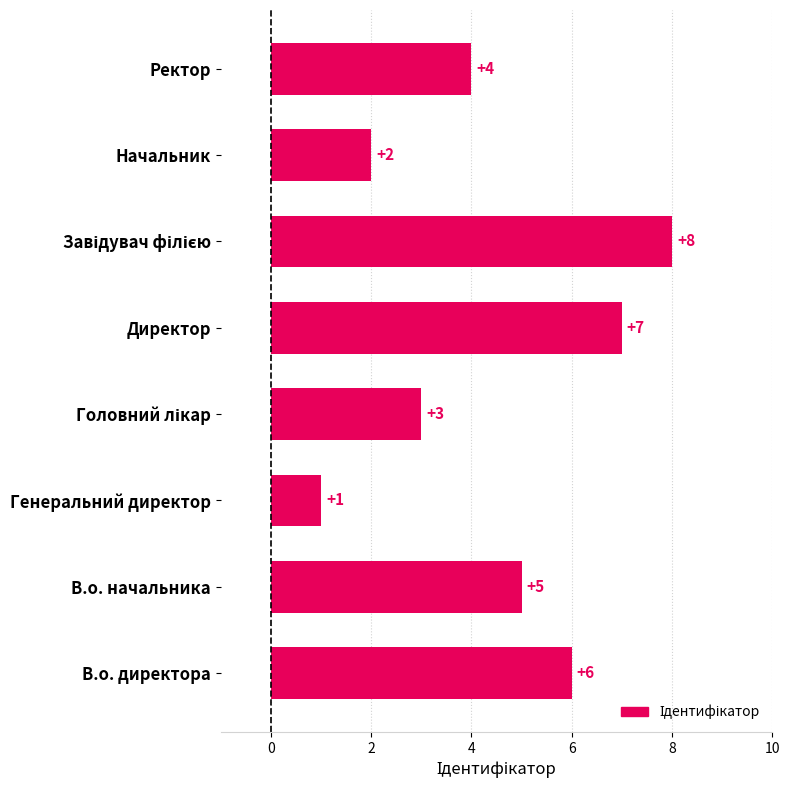

Reading bottom to top, what are all the values shown in this chart?

6	5	1	3	7	8	2	4